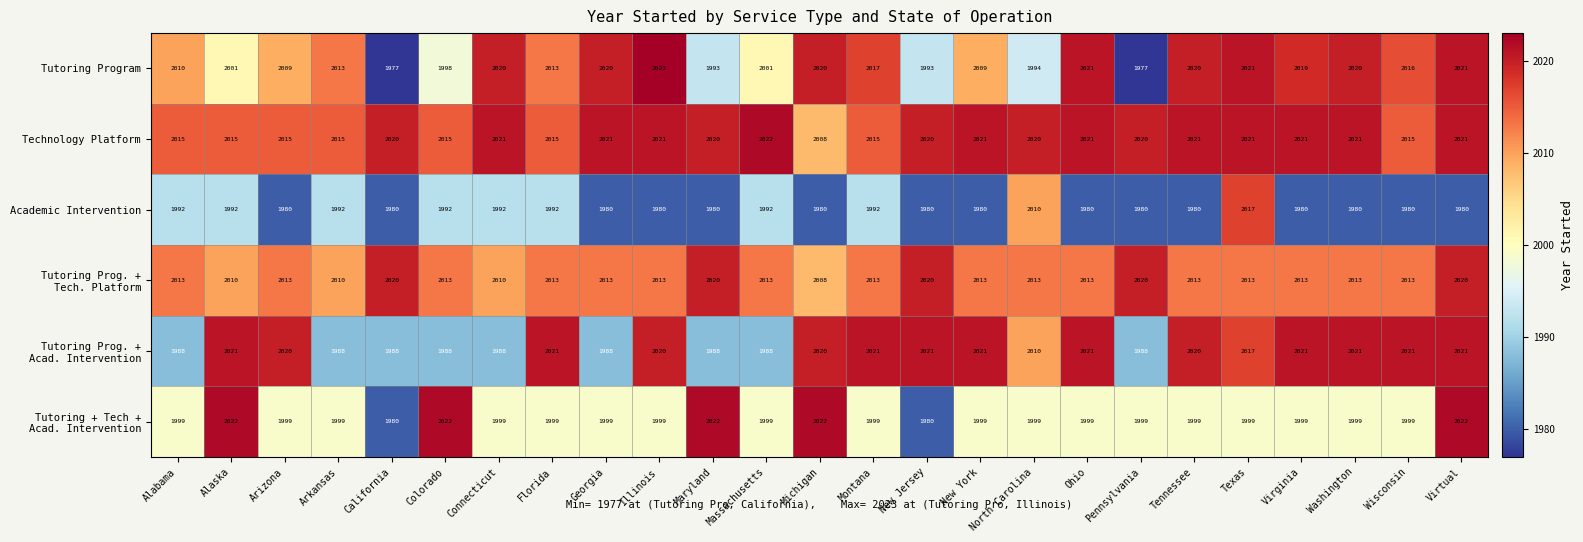

What is the sum of the Academic Intervention values at Alabama and Montana?

3984